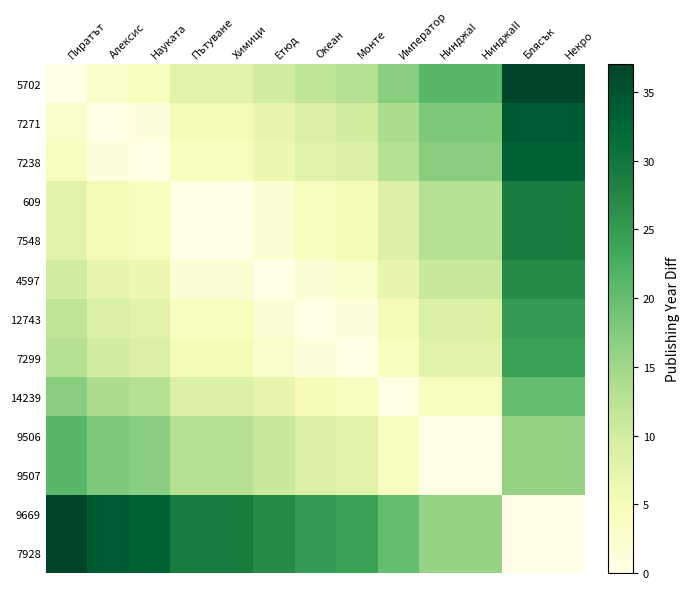

Reading right to left, extract all data points from this chart.

5702: Некро=37	Блясък=37	НинджаII=21	НинджаI=21	Император=17	Монте=13	Океан=12	Етюд=10	Химици=8	Пътуване=8	Науката=4	Алексис=3	Пиратът=0
7271: Некро=34	Блясък=34	НинджаII=18	НинджаI=18	Император=14	Монте=10	Океан=9	Етюд=7	Химици=5	Пътуване=5	Науката=1	Алексис=0	Пиратът=3
7238: Некро=33	Блясък=33	НинджаII=17	НинджаI=17	Император=13	Монте=9	Океан=8	Етюд=6	Химици=4	Пътуване=4	Науката=0	Алексис=1	Пиратът=4
609: Некро=29	Блясък=29	НинджаII=13	НинджаI=13	Император=9	Монте=5	Океан=4	Етюд=2	Химици=0	Пътуване=0	Науката=4	Алексис=5	Пиратът=8
7548: Некро=29	Блясък=29	НинджаII=13	НинджаI=13	Император=9	Монте=5	Океан=4	Етюд=2	Химици=0	Пътуване=0	Науката=4	Алексис=5	Пиратът=8
4597: Некро=27	Блясък=27	НинджаII=11	НинджаI=11	Император=7	Монте=3	Океан=2	Етюд=0	Химици=2	Пътуване=2	Науката=6	Алексис=7	Пиратът=10
12743: Некро=25	Блясък=25	НинджаII=9	НинджаI=9	Император=5	Монте=1	Океан=0	Етюд=2	Химици=4	Пътуване=4	Науката=8	Алексис=9	Пиратът=12
7299: Некро=24	Блясък=24	НинджаII=8	НинджаI=8	Император=4	Монте=0	Океан=1	Етюд=3	Химици=5	Пътуване=5	Науката=9	Алексис=10	Пиратът=13
14239: Некро=20	Блясък=20	НинджаII=4	НинджаI=4	Император=0	Монте=4	Океан=5	Етюд=7	Химици=9	Пътуване=9	Науката=13	Алексис=14	Пиратът=17
9506: Некро=16	Блясък=16	НинджаII=0	НинджаI=0	Император=4	Монте=8	Океан=9	Етюд=11	Химици=13	Пътуване=13	Науката=17	Алексис=18	Пиратът=21
9507: Некро=16	Блясък=16	НинджаII=0	НинджаI=0	Император=4	Монте=8	Океан=9	Етюд=11	Химици=13	Пътуване=13	Науката=17	Алексис=18	Пиратът=21
9669: Некро=0	Блясък=0	НинджаII=16	НинджаI=16	Император=20	Монте=24	Океан=25	Етюд=27	Химици=29	Пътуване=29	Науката=33	Алексис=34	Пиратът=37
7928: Некро=0	Блясък=0	НинджаII=16	НинджаI=16	Император=20	Монте=24	Океан=25	Етюд=27	Химици=29	Пътуване=29	Науката=33	Алексис=34	Пиратът=37